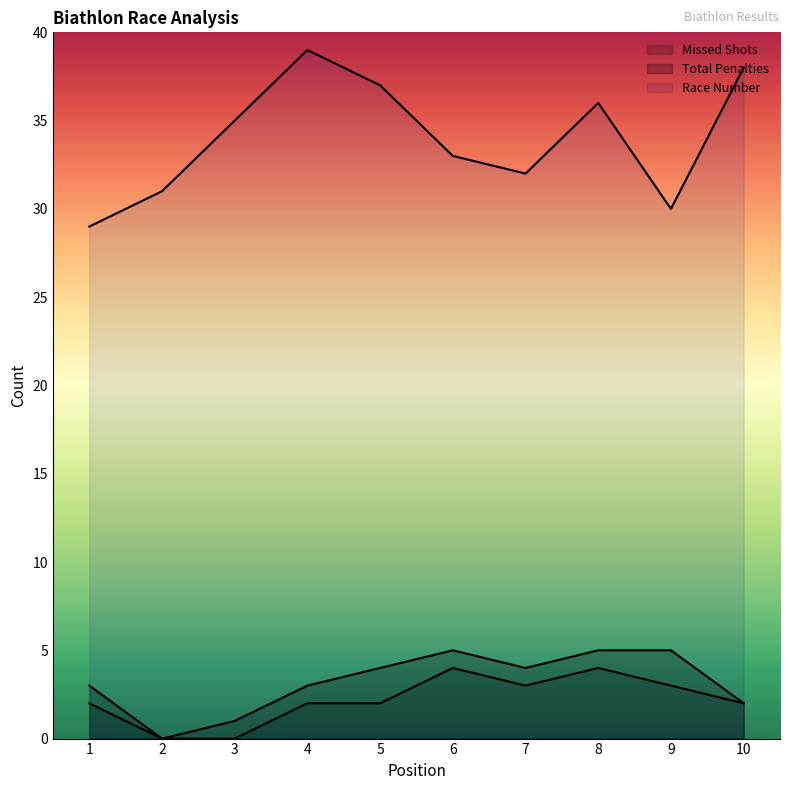

True or false: Missed Shots has a value of 3 at 10.

False